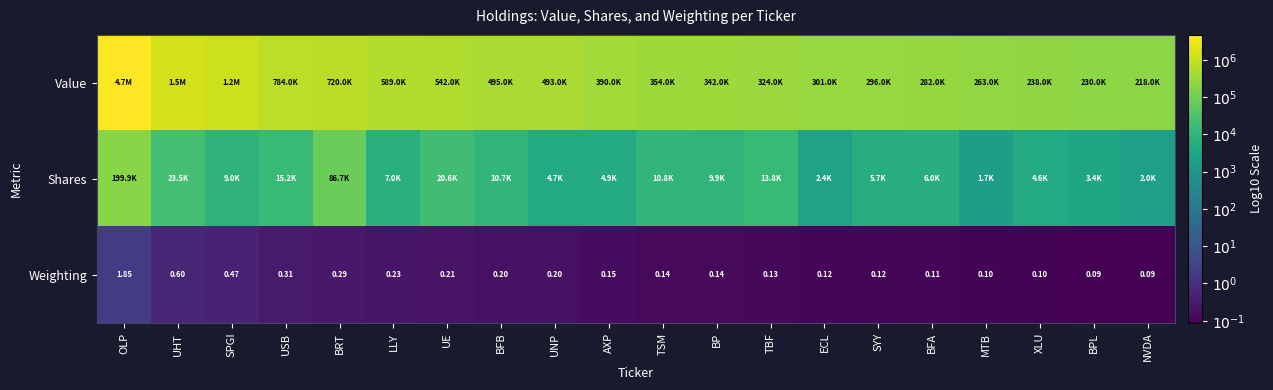

True or false: Shares has a value of 2.0 at UE.

False